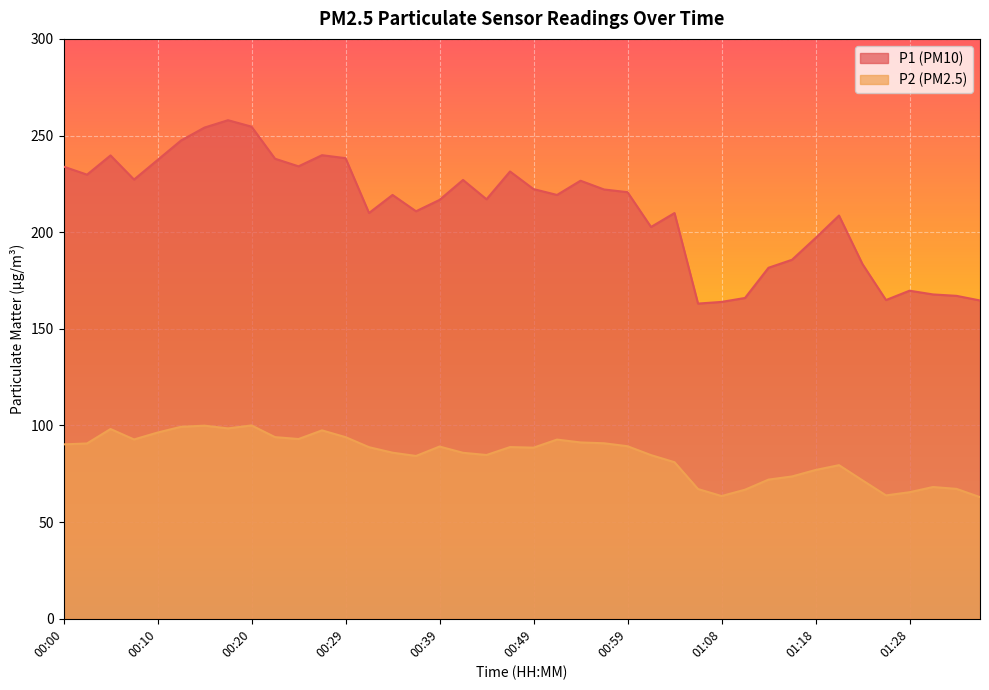

List the series in order of their overall mean, highest first.

P1 (PM10), P2 (PM2.5)